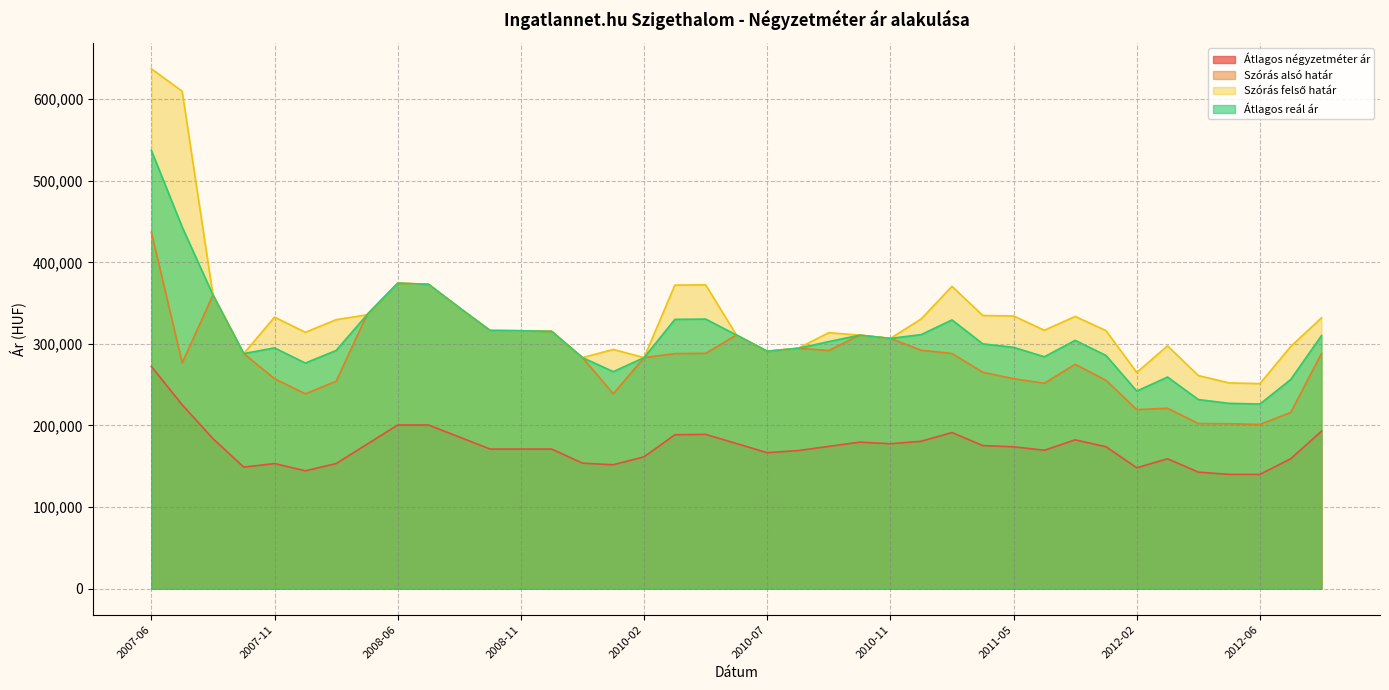

Which has a higher value, 2011-02 or 2007-07?

2007-07